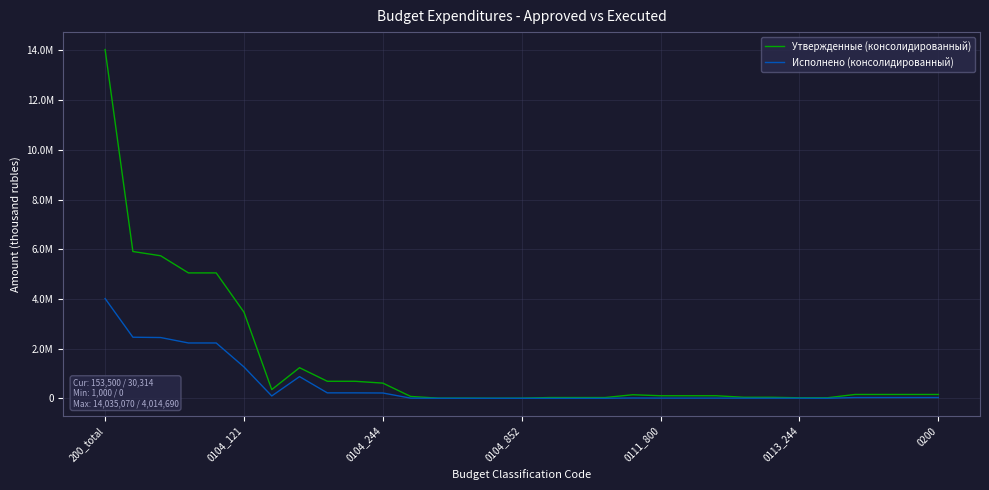

Rank the series by their average value, from lowest to highest.

Исполнено (консолидированный), Утвержденные (консолидированный)